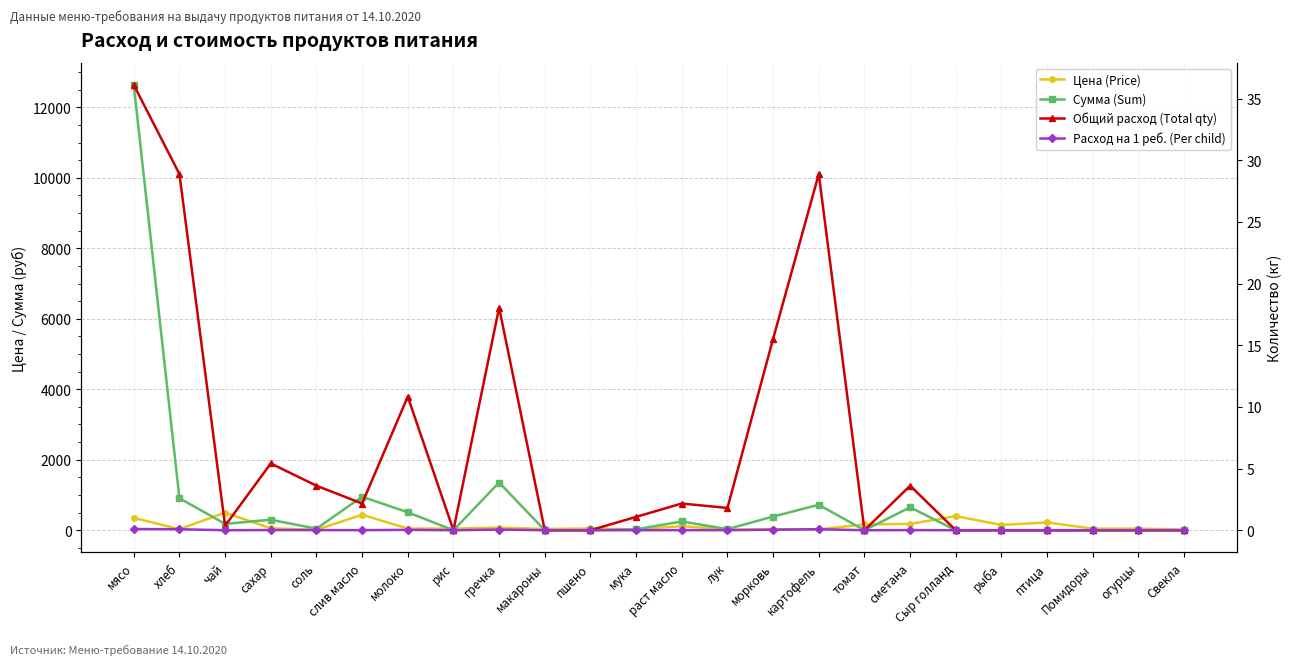

List the series in order of their peak value, lowest first.

Расход на 1 реб. (Per child), Общий расход (Total qty), Цена (Price), Сумма (Sum)